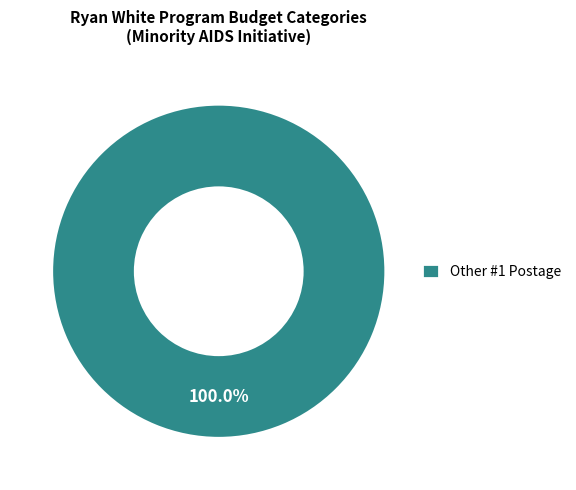

Rank the categories by value from highest to lowest.

Other #1 Postage